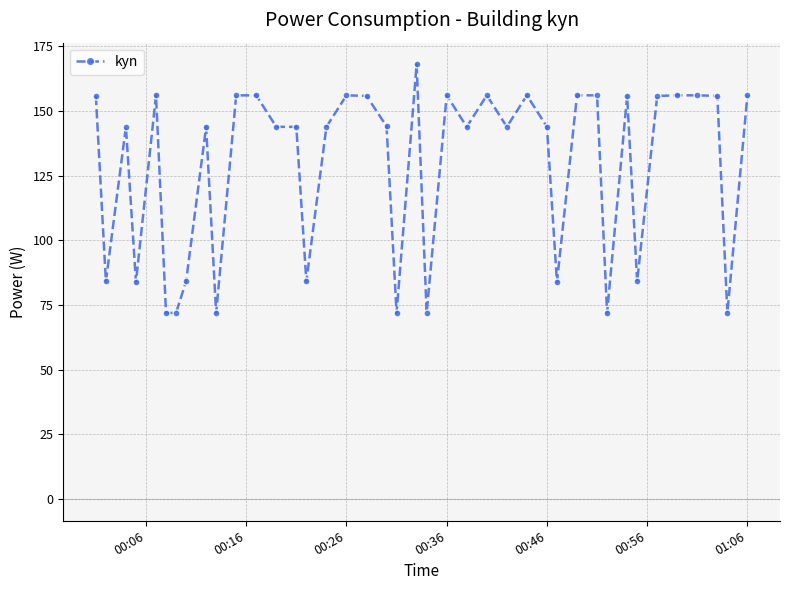

What is the minimum value shown in the chart?

72.0